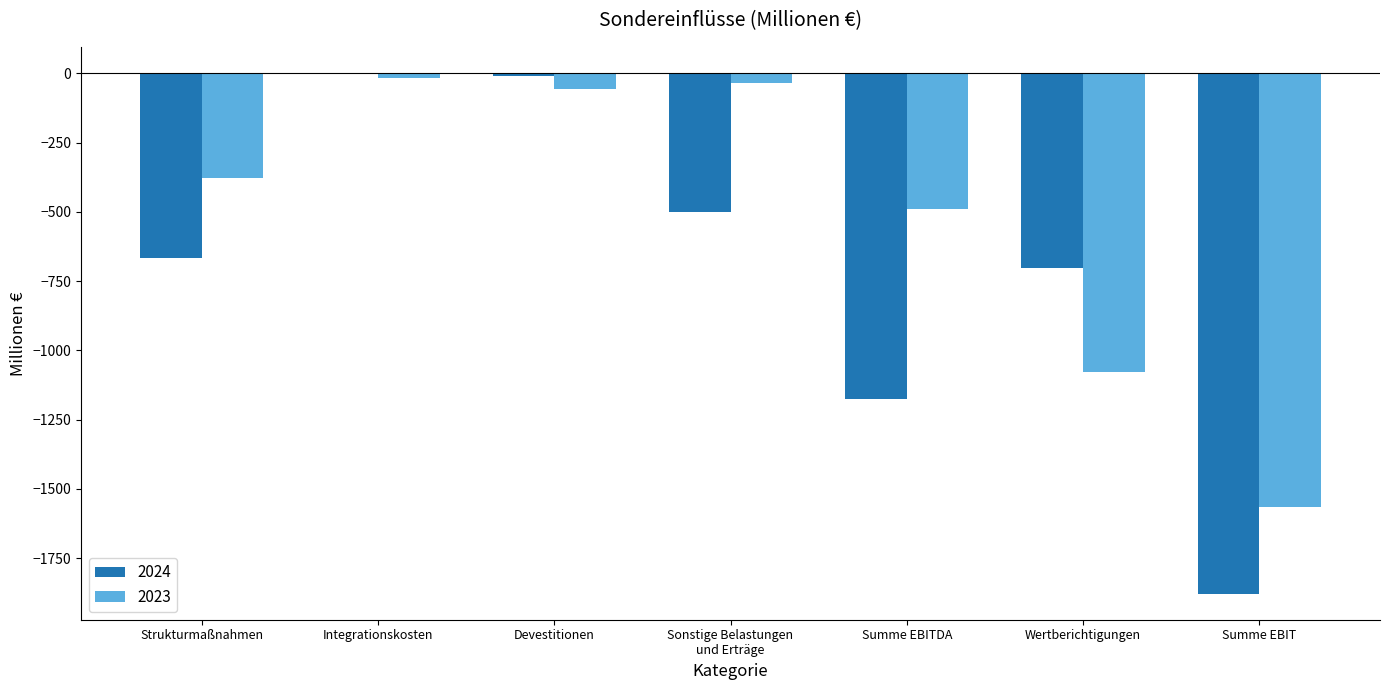

How many groups of bars are there?

7